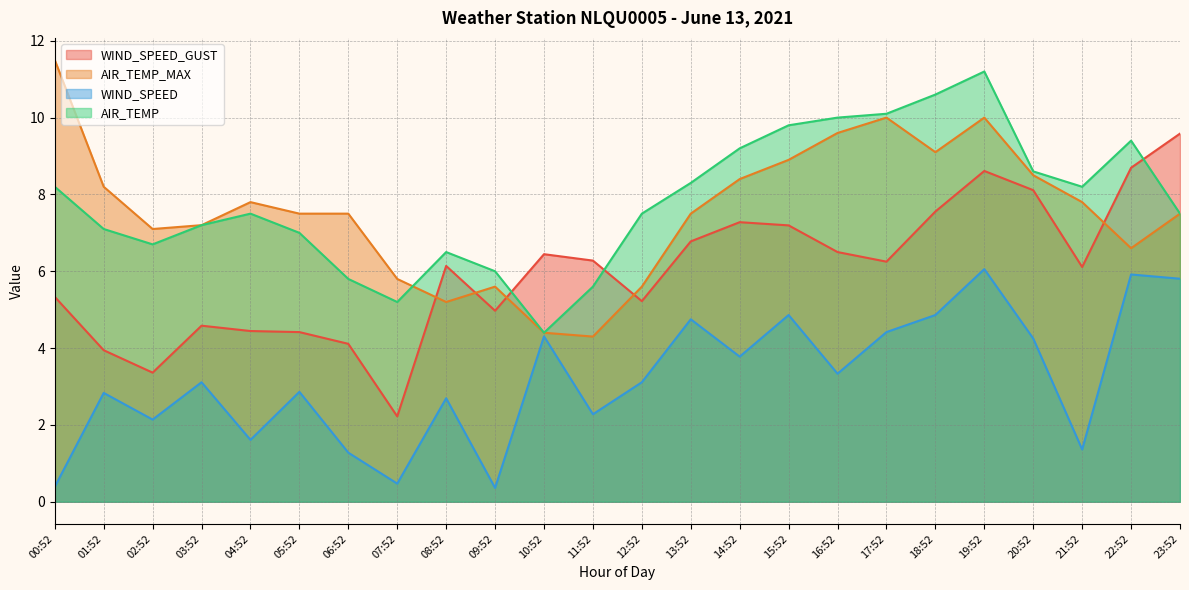

How many data points in WIND_SPEED are less than 3?

11